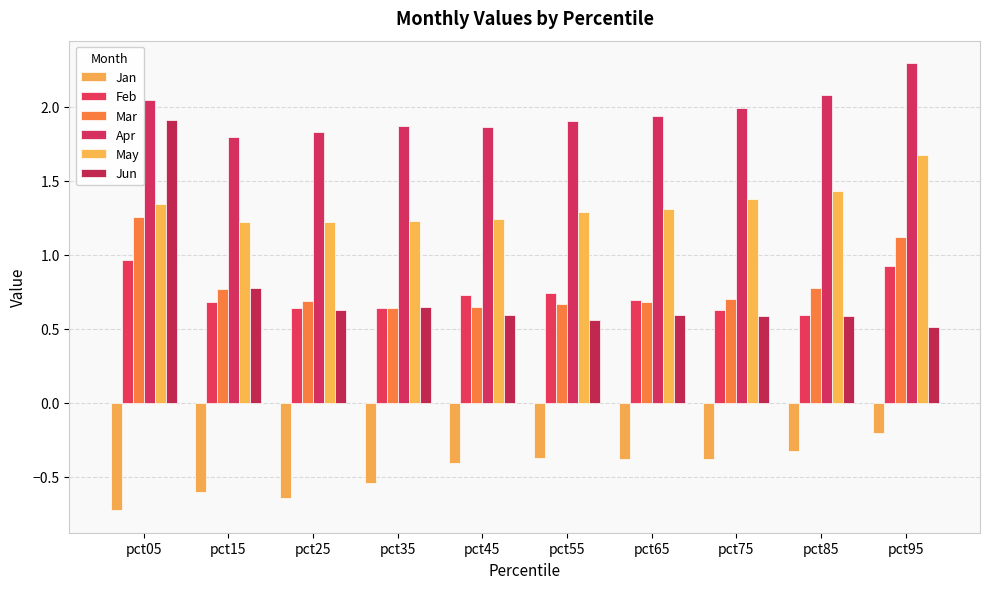

The value of Mar at pct85 is 0.5. True or false?

False